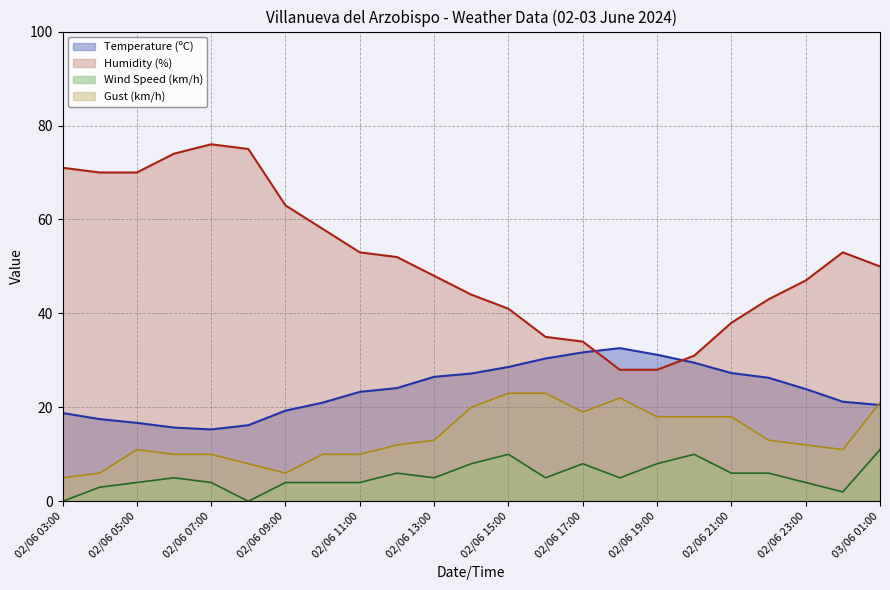

Reading left to right, list all the values displayed in this chart.

Temperature (ºC): 02/06 03:00=18.8	02/06 04:00=17.5	02/06 05:00=16.7	02/06 06:00=15.7	02/06 07:00=15.3	02/06 08:00=16.2	02/06 09:00=19.3	02/06 10:00=21.0	02/06 11:00=23.3	02/06 12:00=24.1	02/06 13:00=26.5	02/06 14:00=27.2	02/06 15:00=28.6	02/06 16:00=30.4	02/06 17:00=31.7	02/06 18:00=32.6	02/06 19:00=31.2	02/06 20:00=29.5	02/06 21:00=27.3	02/06 22:00=26.3	02/06 23:00=23.9	03/06 00:00=21.2	03/06 01:00=20.5
Humidity (%): 02/06 03:00=71.0	02/06 04:00=70.0	02/06 05:00=70.0	02/06 06:00=74.0	02/06 07:00=76.0	02/06 08:00=75.0	02/06 09:00=63.0	02/06 10:00=58.0	02/06 11:00=53.0	02/06 12:00=52.0	02/06 13:00=48.0	02/06 14:00=44.0	02/06 15:00=41.0	02/06 16:00=35.0	02/06 17:00=34.0	02/06 18:00=28.0	02/06 19:00=28.0	02/06 20:00=31.0	02/06 21:00=38.0	02/06 22:00=43.0	02/06 23:00=47.0	03/06 00:00=53.0	03/06 01:00=50.0
Wind Speed (km/h): 02/06 03:00=0.0	02/06 04:00=3.0	02/06 05:00=4.0	02/06 06:00=5.0	02/06 07:00=4.0	02/06 08:00=0.0	02/06 09:00=4.0	02/06 10:00=4.0	02/06 11:00=4.0	02/06 12:00=6.0	02/06 13:00=5.0	02/06 14:00=8.0	02/06 15:00=10.0	02/06 16:00=5.0	02/06 17:00=8.0	02/06 18:00=5.0	02/06 19:00=8.0	02/06 20:00=10.0	02/06 21:00=6.0	02/06 22:00=6.0	02/06 23:00=4.0	03/06 00:00=2.0	03/06 01:00=11.0
Gust (km/h): 02/06 03:00=5.0	02/06 04:00=6.0	02/06 05:00=11.0	02/06 06:00=10.0	02/06 07:00=10.0	02/06 08:00=8.0	02/06 09:00=6.0	02/06 10:00=10.0	02/06 11:00=10.0	02/06 12:00=12.0	02/06 13:00=13.0	02/06 14:00=20.0	02/06 15:00=23.0	02/06 16:00=23.0	02/06 17:00=19.0	02/06 18:00=22.0	02/06 19:00=18.0	02/06 20:00=18.0	02/06 21:00=18.0	02/06 22:00=13.0	02/06 23:00=12.0	03/06 00:00=11.0	03/06 01:00=21.0